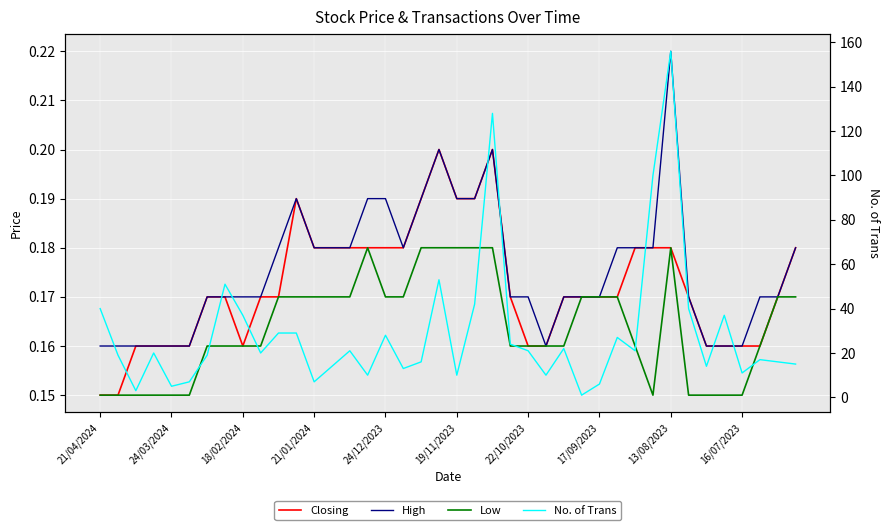

Reading left to right, what are all the values shown in this chart?

Closing: 0.1	0.1	0.2	0.2	0.2	0.2	0.2	0.2	0.2	0.2	0.2	0.2	0.2	0.2	0.2	0.2	0.2	0.2	0.2	0.2	0.2	0.2	0.2	0.2	0.2	0.2	0.2	0.2	0.2	0.2	0.2	0.2	0.2	0.2	0.2	0.2	0.2	0.2	0.2	0.2
High: 0.2	0.2	0.2	0.2	0.2	0.2	0.2	0.2	0.2	0.2	0.2	0.2	0.2	0.2	0.2	0.2	0.2	0.2	0.2	0.2	0.2	0.2	0.2	0.2	0.2	0.2	0.2	0.2	0.2	0.2	0.2	0.2	0.2	0.2	0.2	0.2	0.2	0.2	0.2	0.2
Low: 0.1	0.1	0.1	0.1	0.1	0.1	0.2	0.2	0.2	0.2	0.2	0.2	0.2	0.2	0.2	0.2	0.2	0.2	0.2	0.2	0.2	0.2	0.2	0.2	0.2	0.2	0.2	0.2	0.2	0.2	0.2	0.1	0.2	0.1	0.1	0.1	0.1	0.2	0.2	0.2
No. of Trans: 40.0	19.0	3.0	20.0	5.0	7.0	19.0	51.0	37.0	20.0	29.0	29.0	7.0	14.0	21.0	10.0	28.0	13.0	16.0	53.0	10.0	42.0	128.0	24.0	21.0	10.0	22.0	1.0	6.0	27.0	21.0	100.0	156.0	40.0	14.0	37.0	11.0	17.0	16.0	15.0